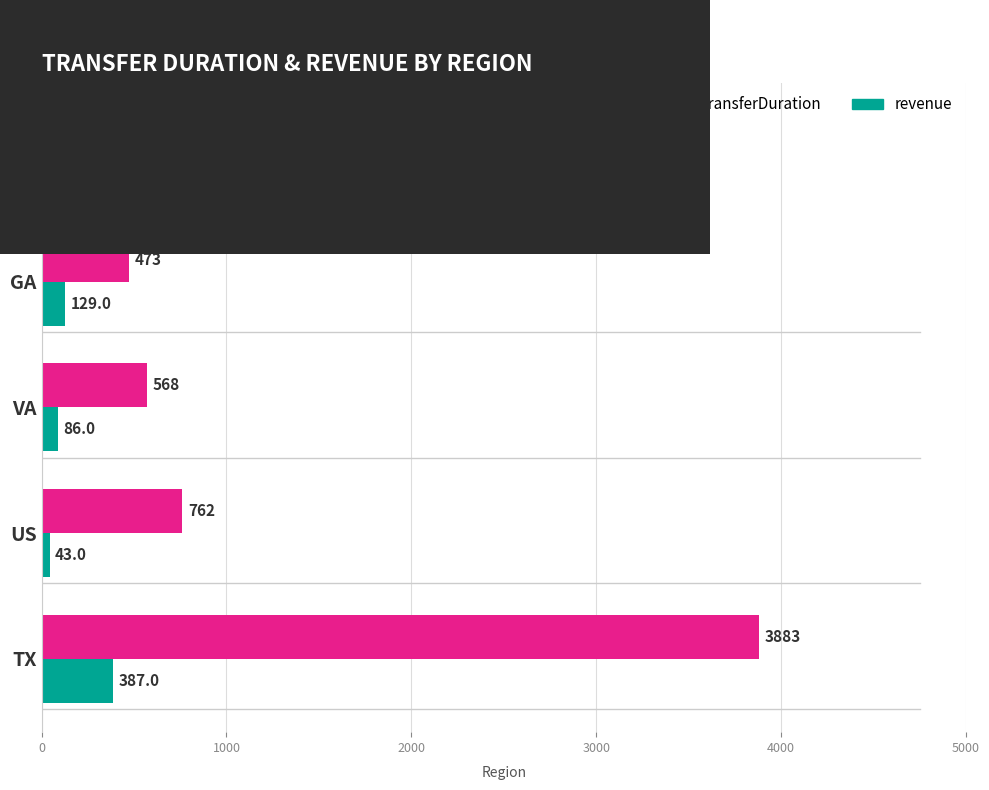

What is the sum of all revenue values?

731